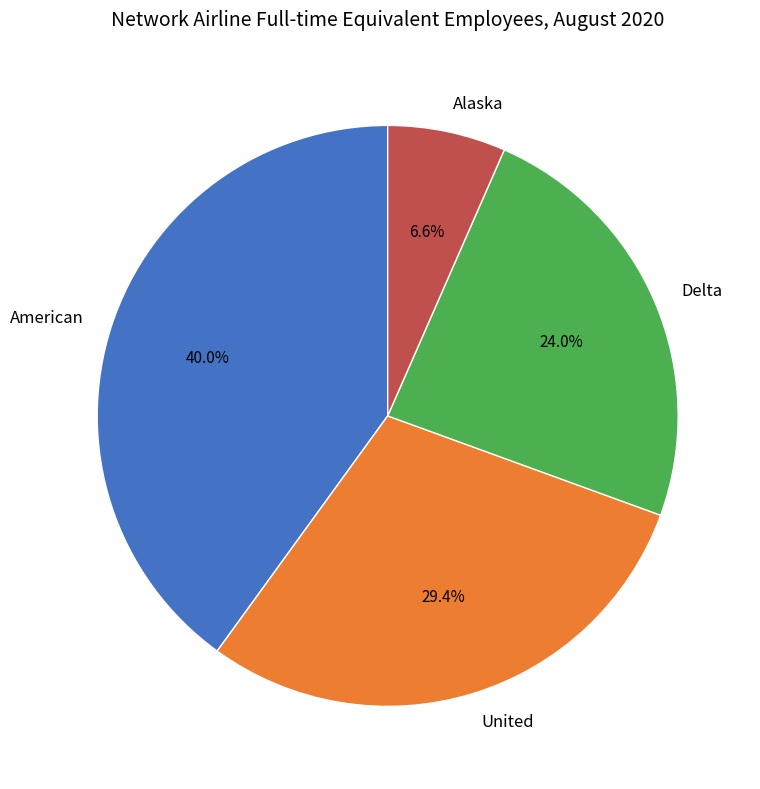

Count the number of slices in the pie.

4